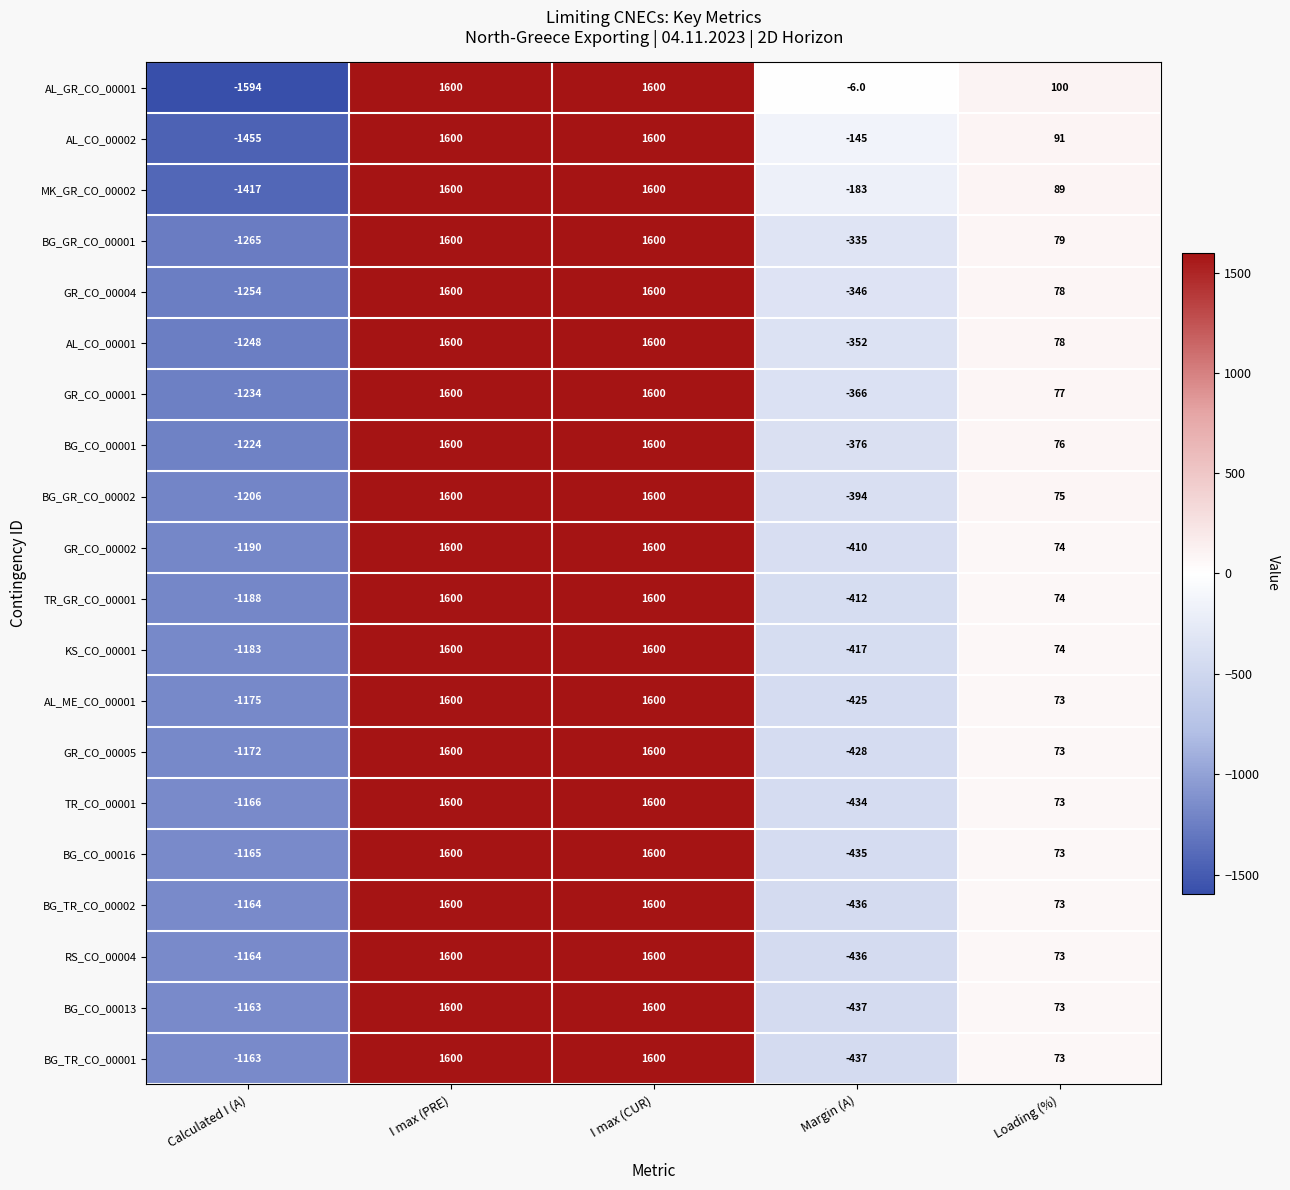

Where does the BG_GR_CO_00001 series first go above 79?

I max (PRE)